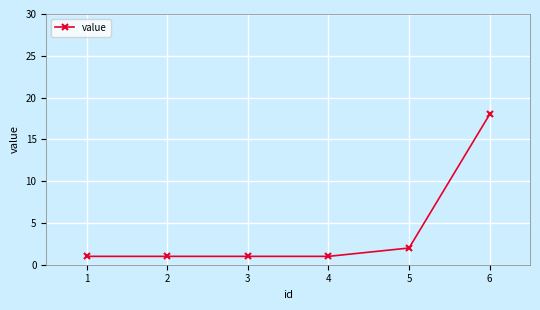

What is the ratio of the value at 6 to the value at 3?

18.0